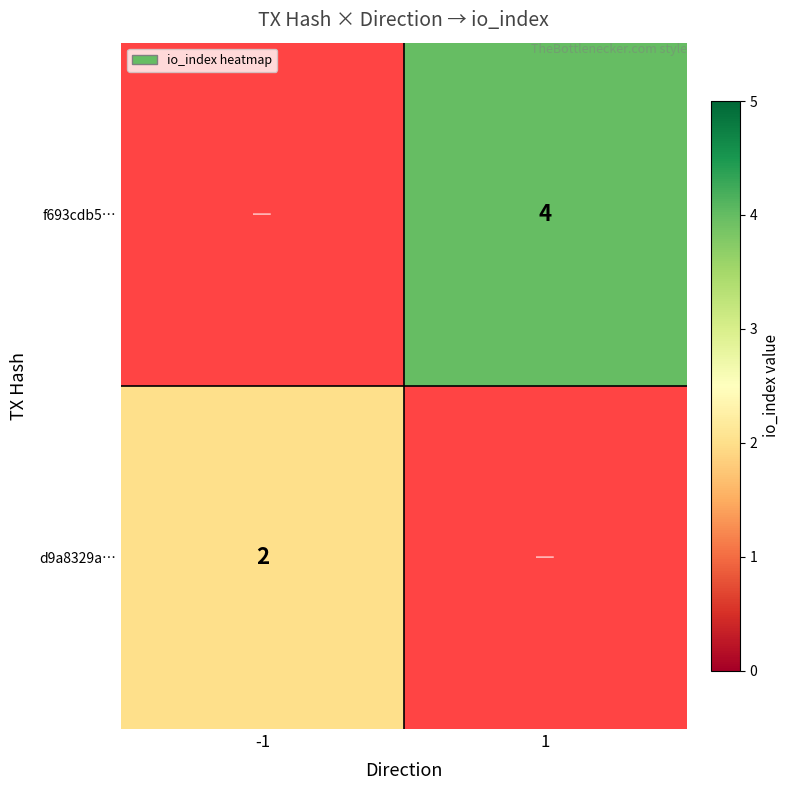

The d9a8329a… series shows 1 at -1. True or false?

False